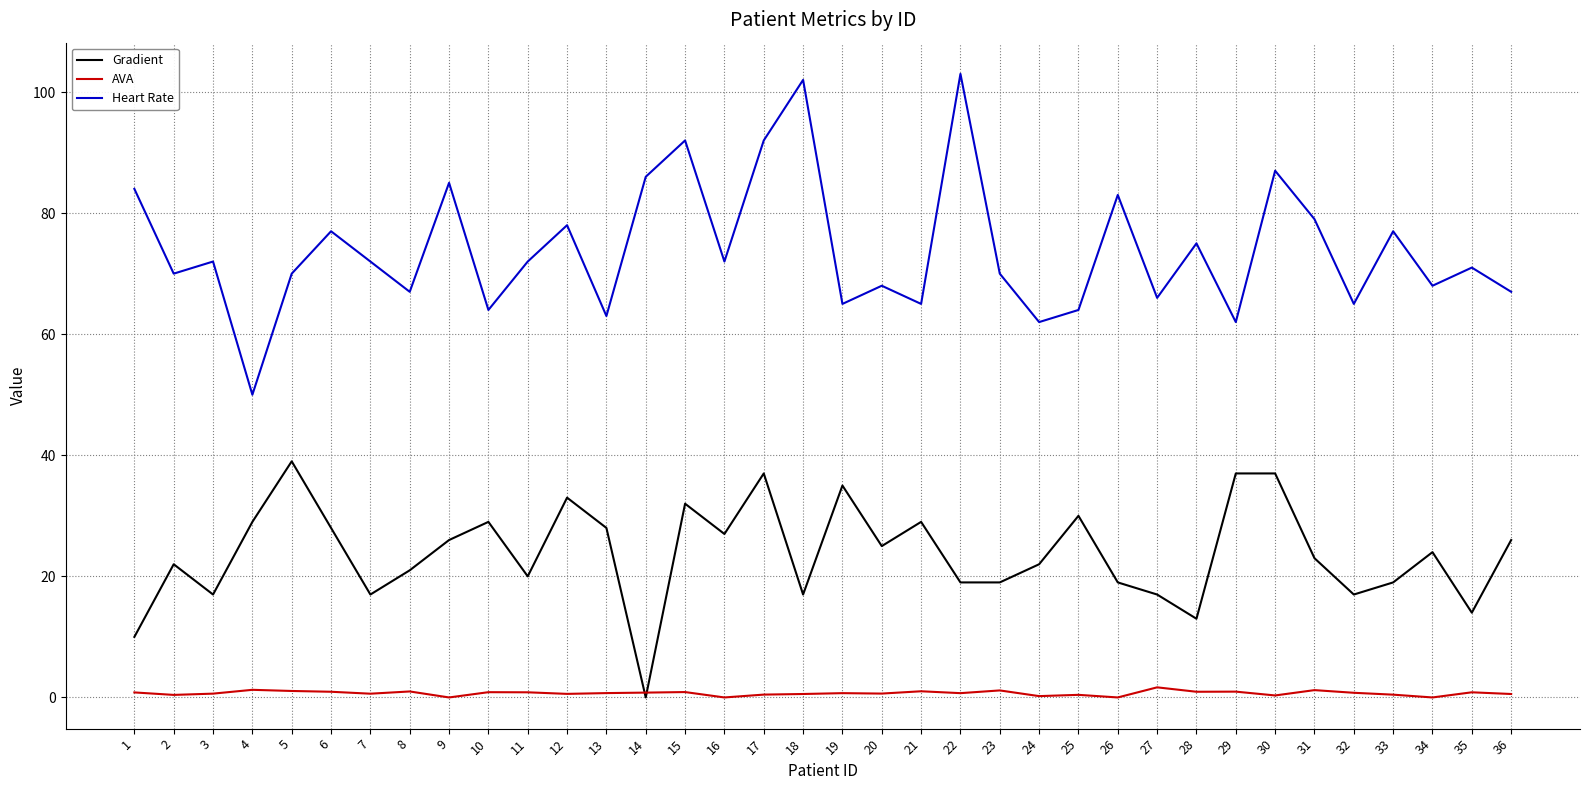

How many series are shown in this chart?

3